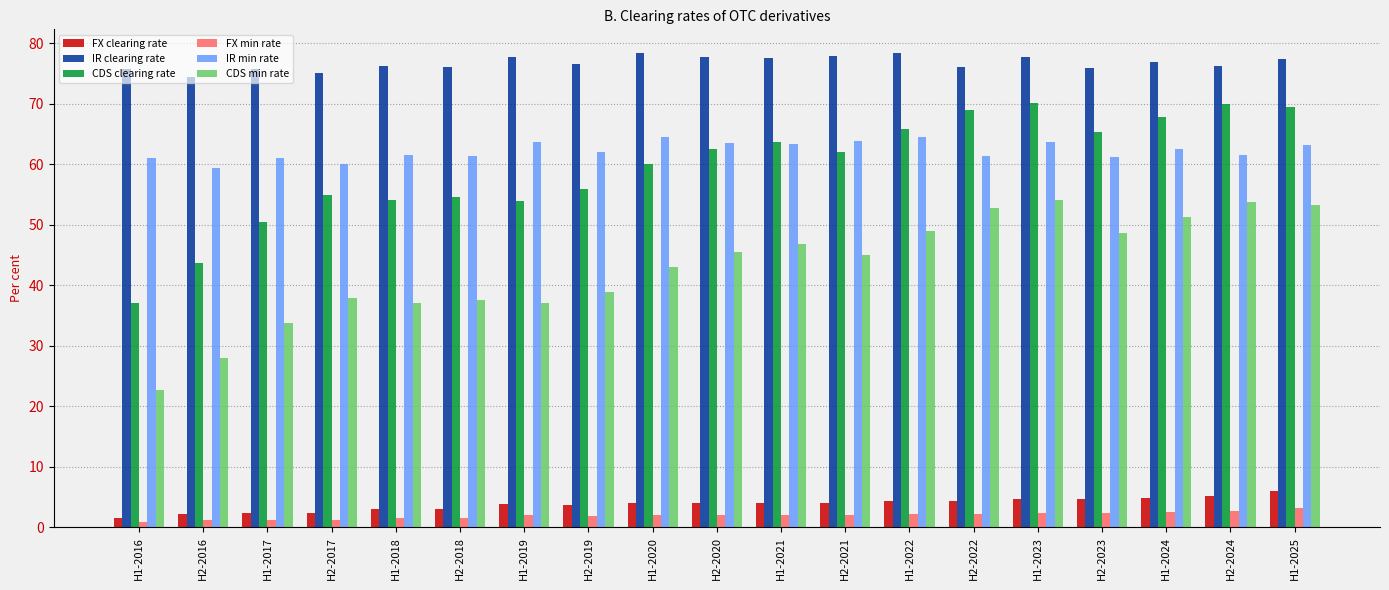

What is the lowest value of the CDS clearing rate series?

37.1